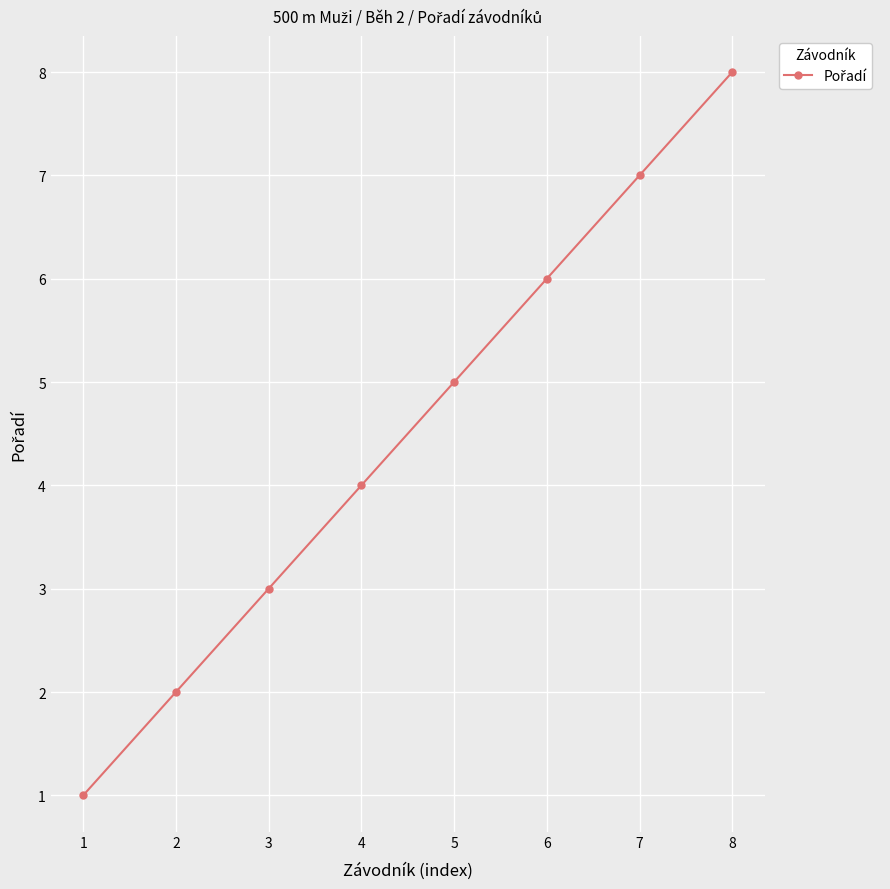

What is the difference between the second highest and second lowest values?

5